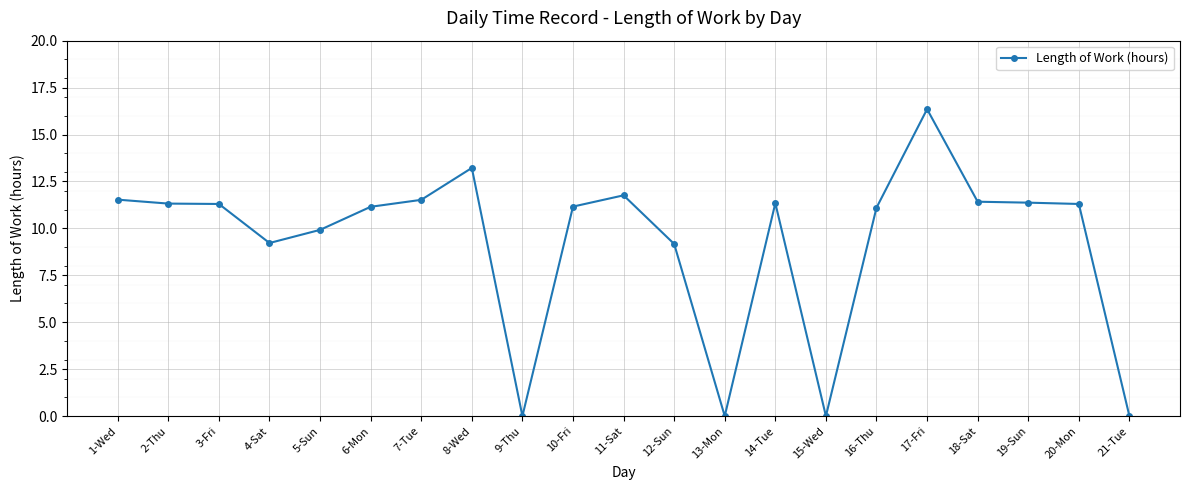

What position from the left is 4-Sat?

4